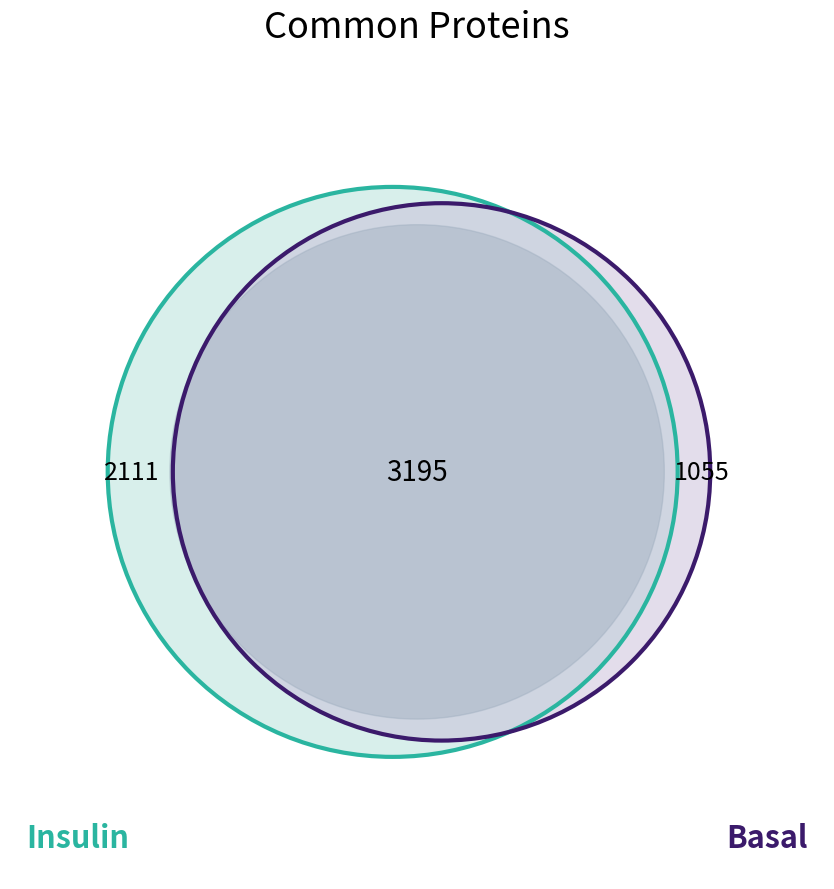

Is there any slice that represents more than half of the pie?

No